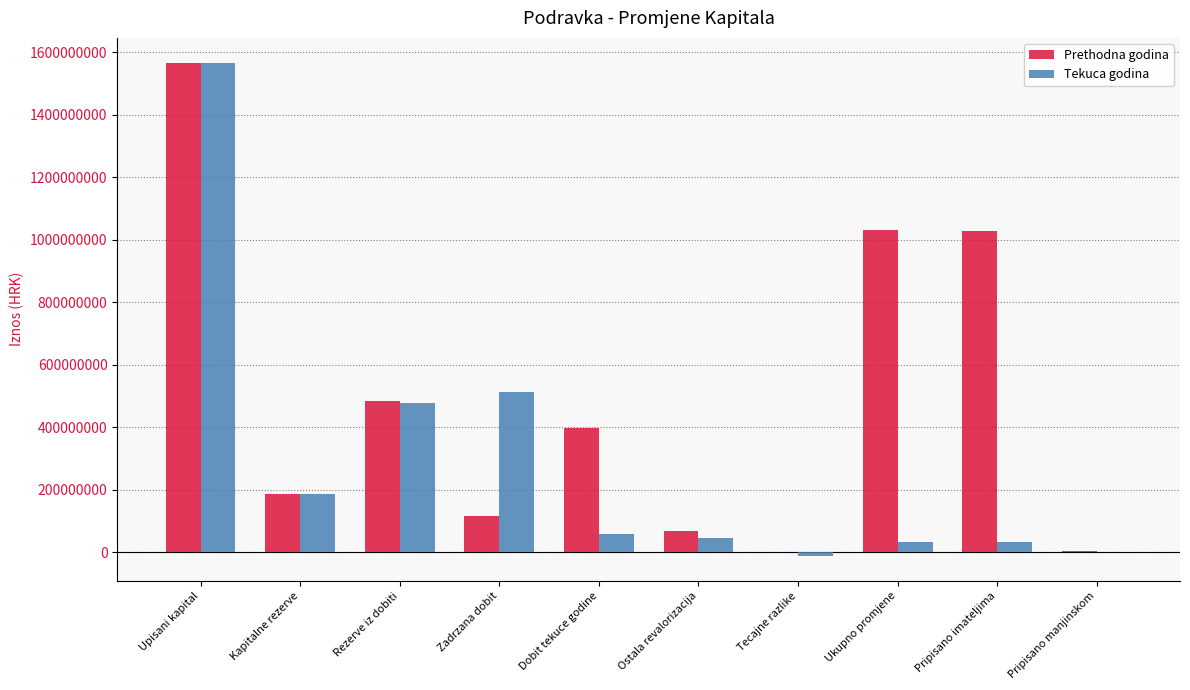

Read the Prethodna godina value at Upisani kapital.

1566400660.0